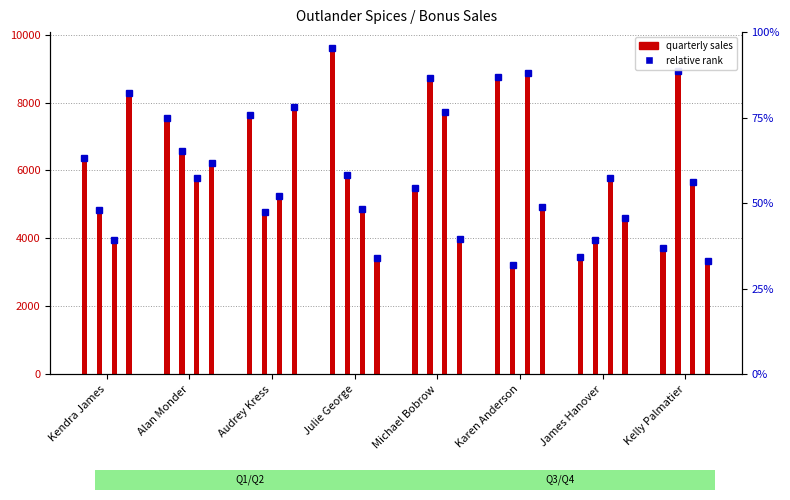

At which category is the sum across all series the highest?

Alan Monder